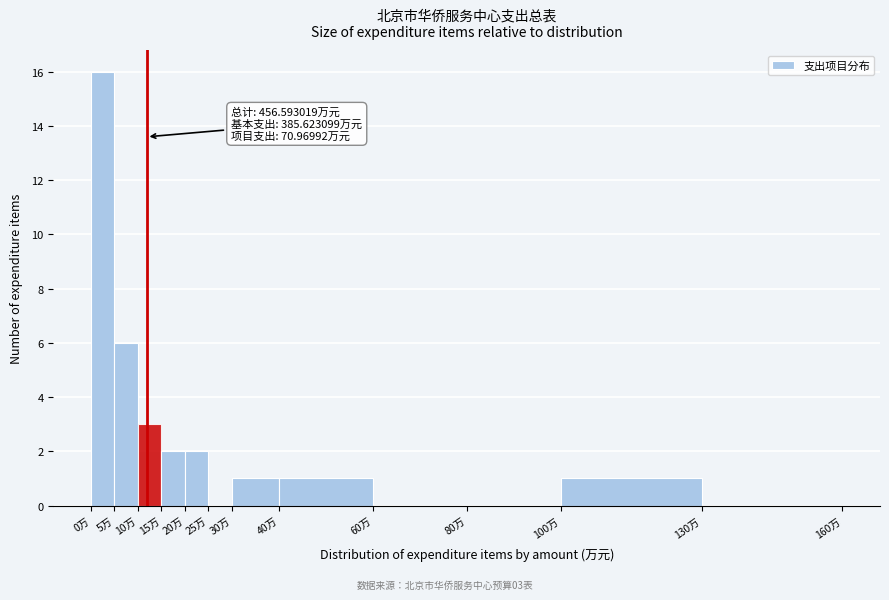

Which range on the x-axis has the tallest bar?

0 to 5